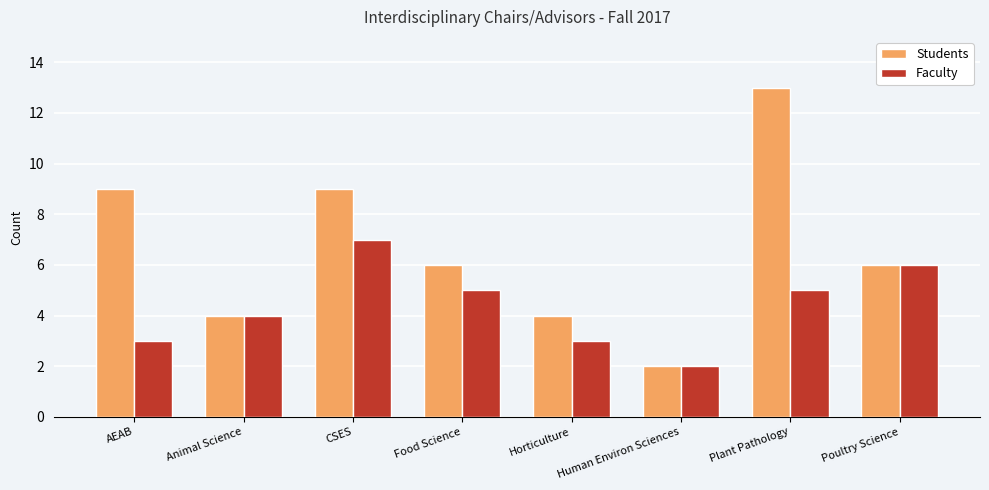

What is the difference between the highest and lowest values at Plant Pathology?

8